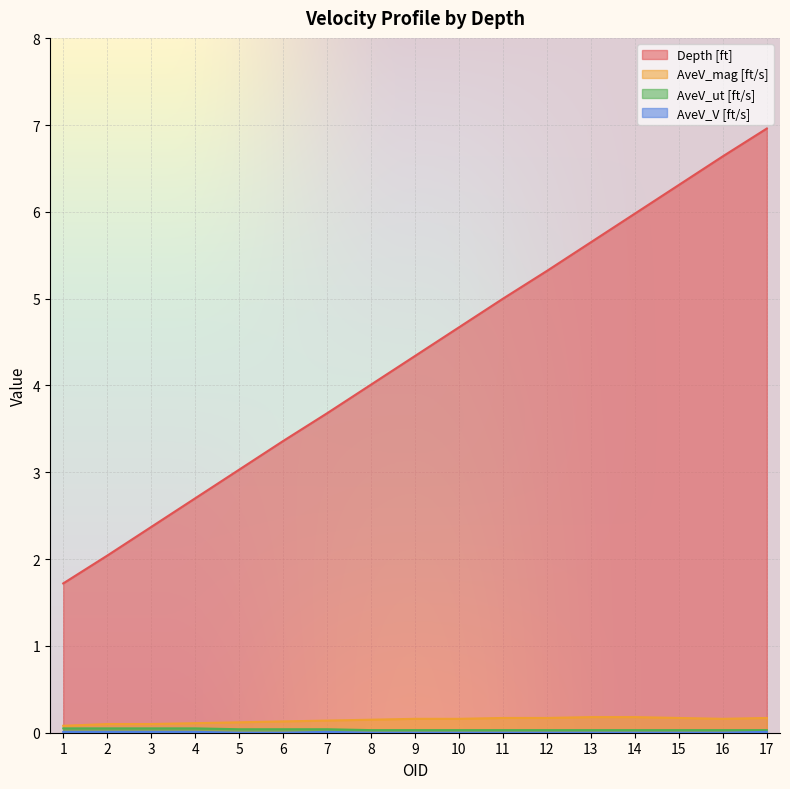

What is the value of the Depth [ft] point at the 7th from the left?

3.7